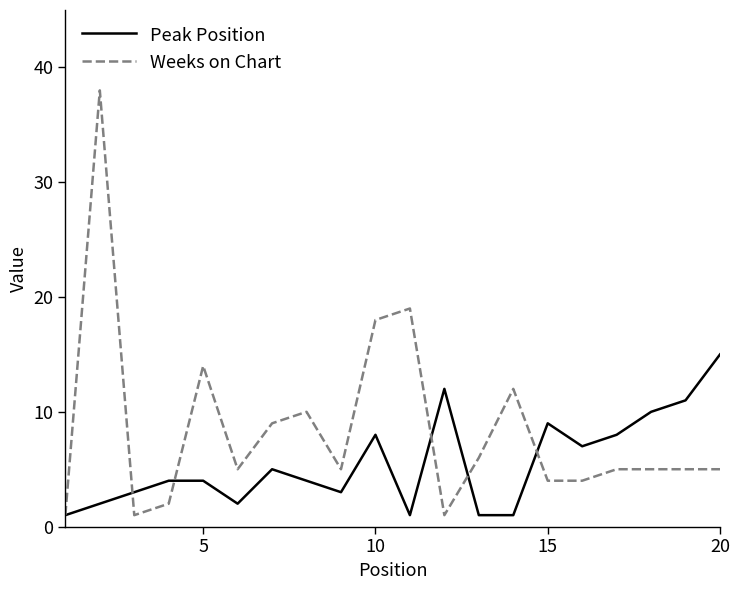

List the series in order of their peak value, lowest first.

Peak Position, Weeks on Chart